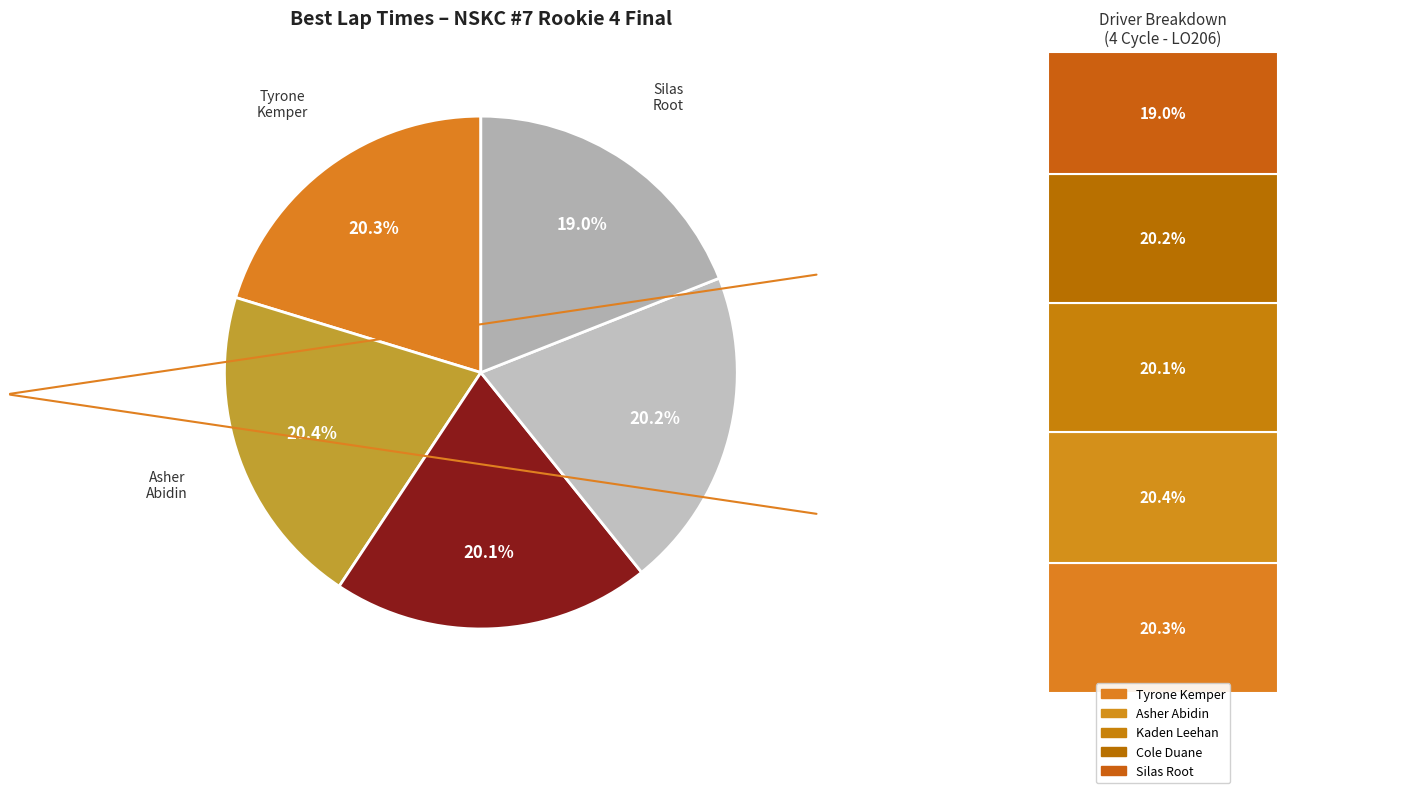

To the nearest percent, what is the difference between the largest and smallest slice percentages?

1%